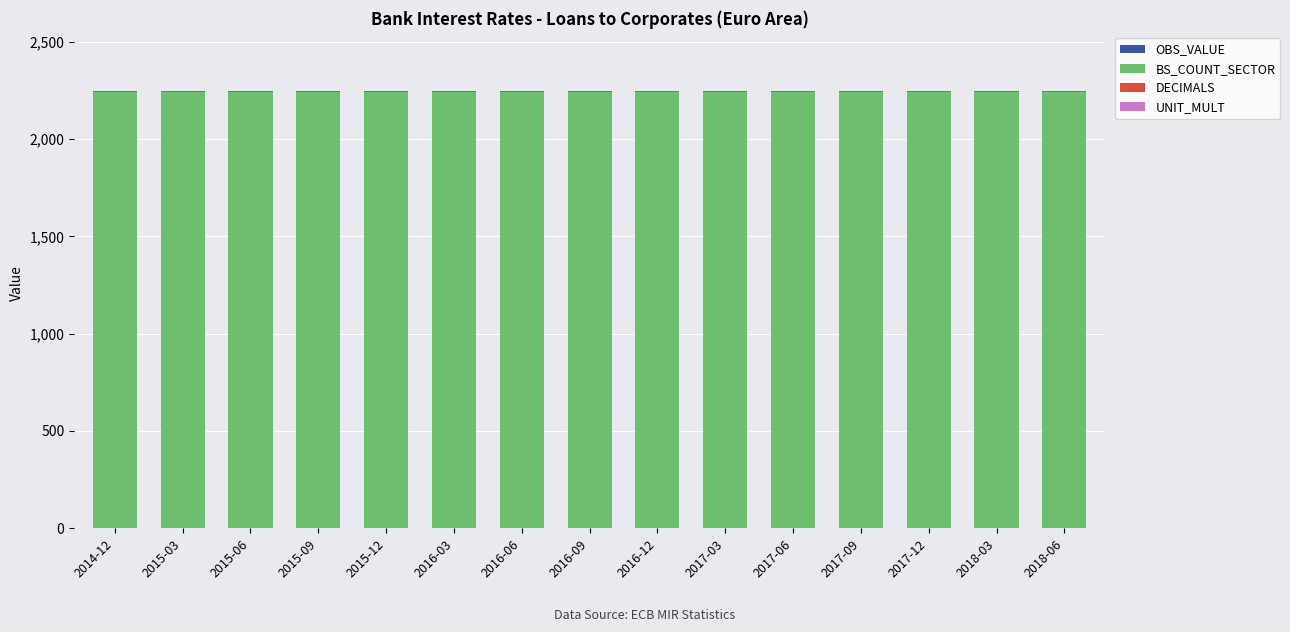

How many series are shown in this chart?

3